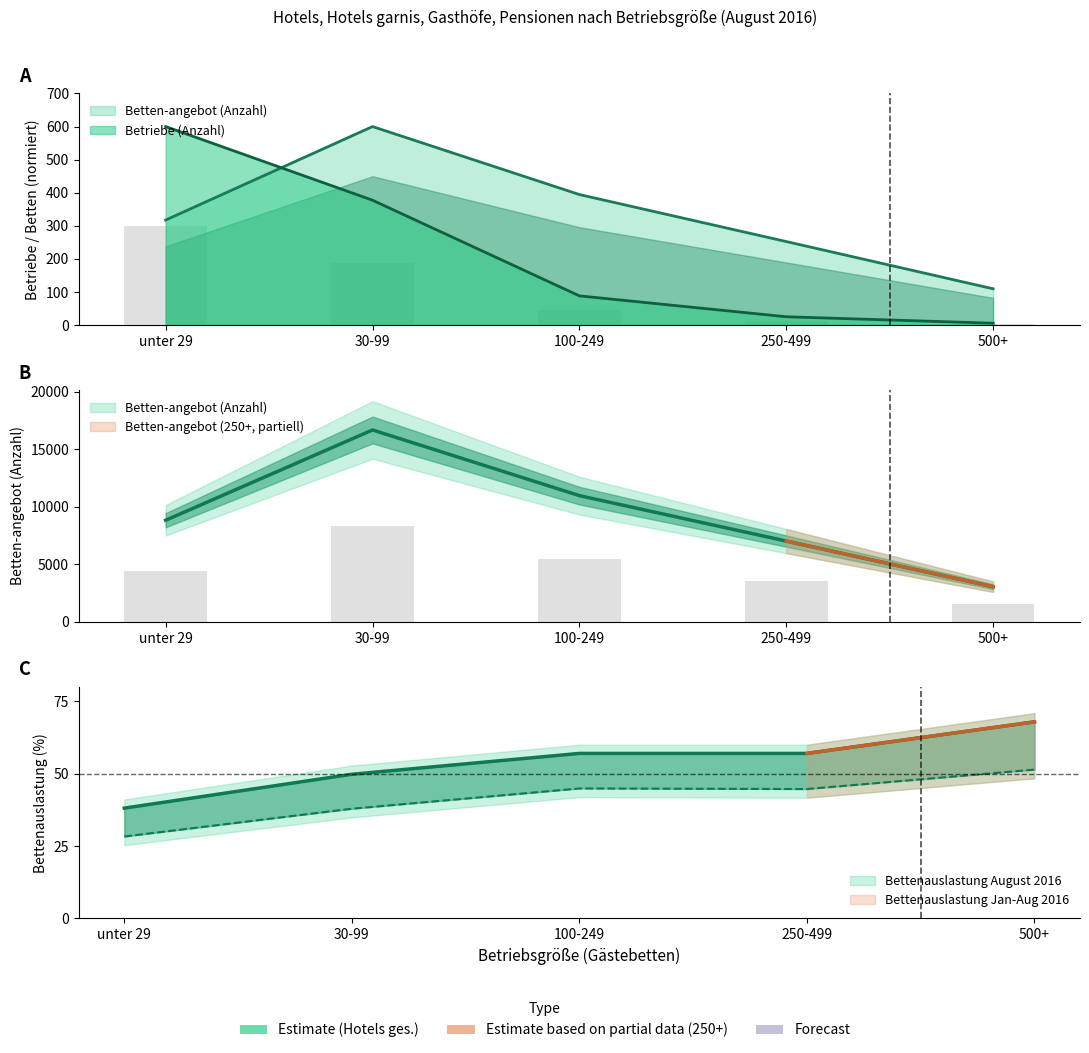

Where is Betriebe (Anzahl) nearest to the value 302?

30-99